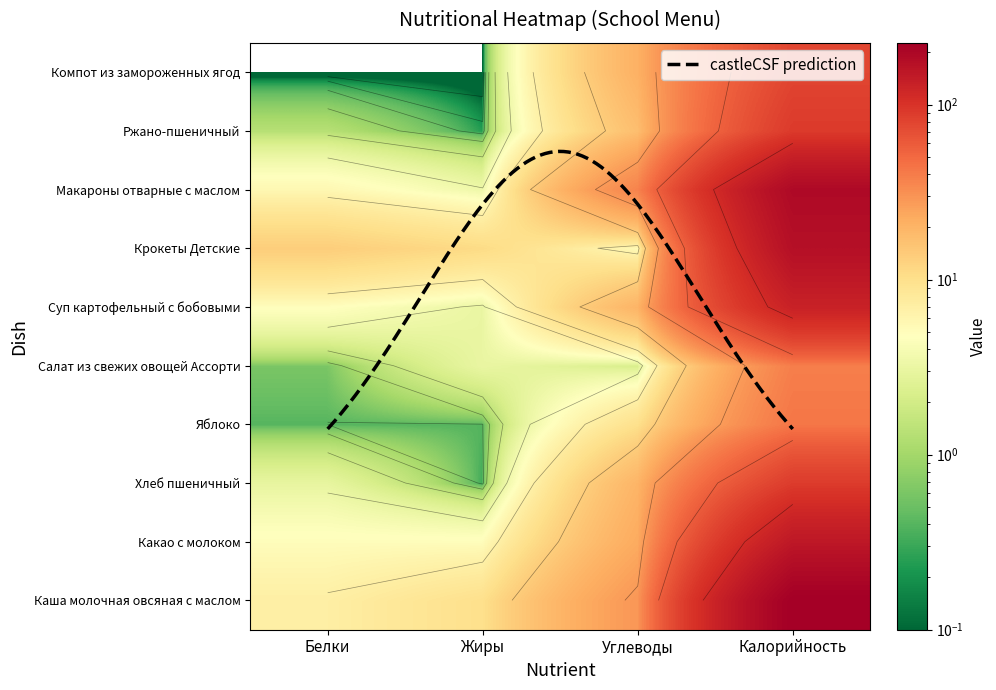

What is the spread (max minus min) of values at Белки?

13.5